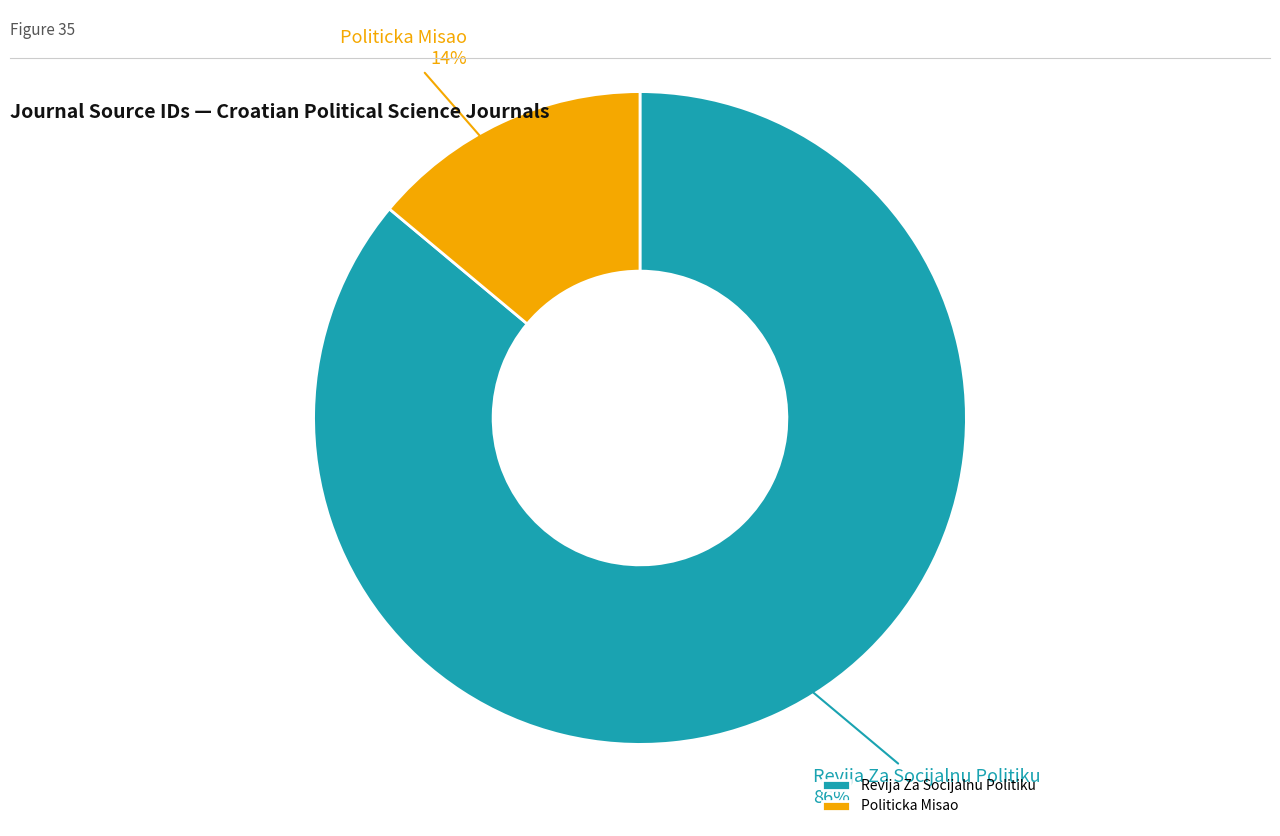

To the nearest percent, what is the difference between the Revija Za Socijalnu Politiku and Politicka Misao slice percentages?

72%